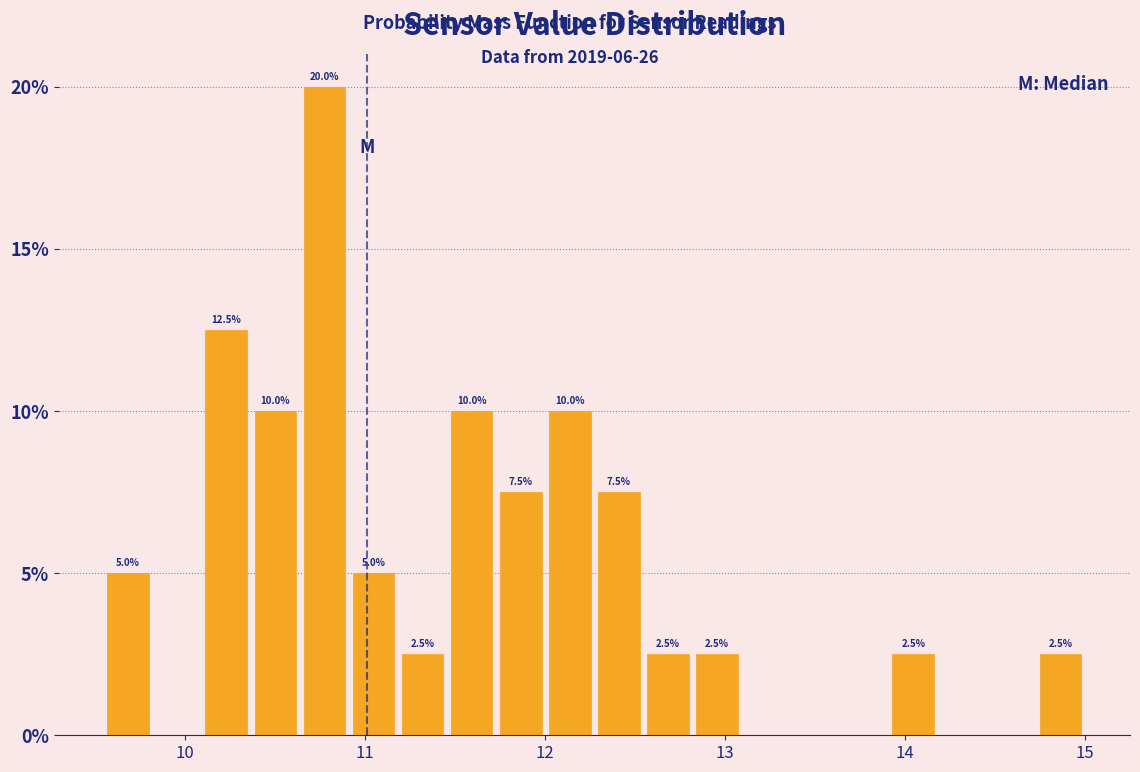

Around what value on the x-axis is the tallest bar? Give the approximate position of its centre, as read against the axis.

10.8